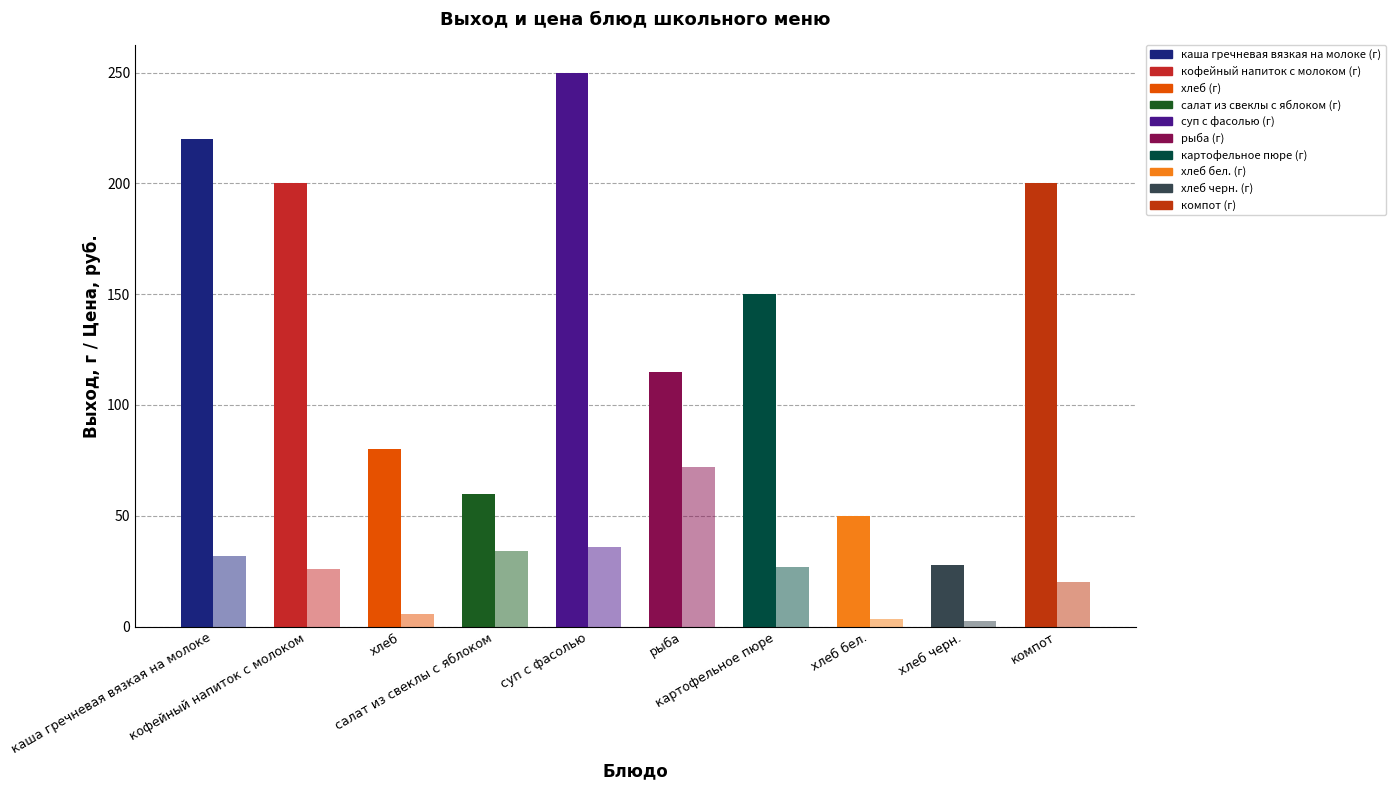

How many bars are there in total?

20